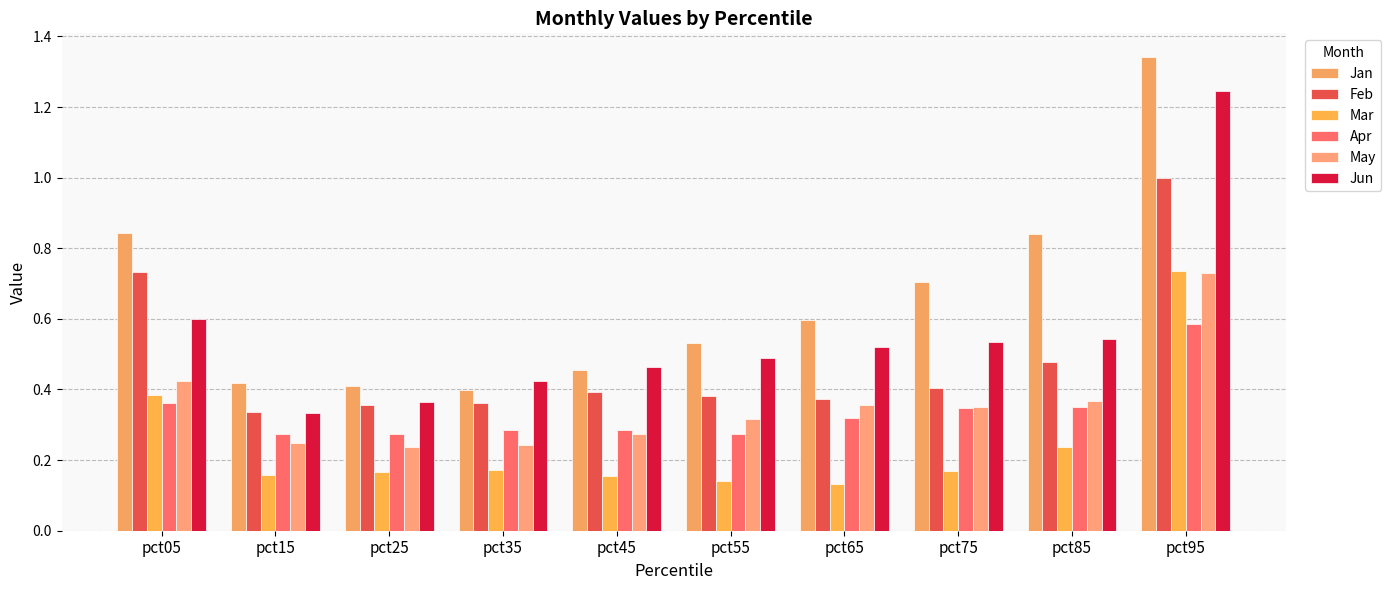

Are the bars horizontal?

No